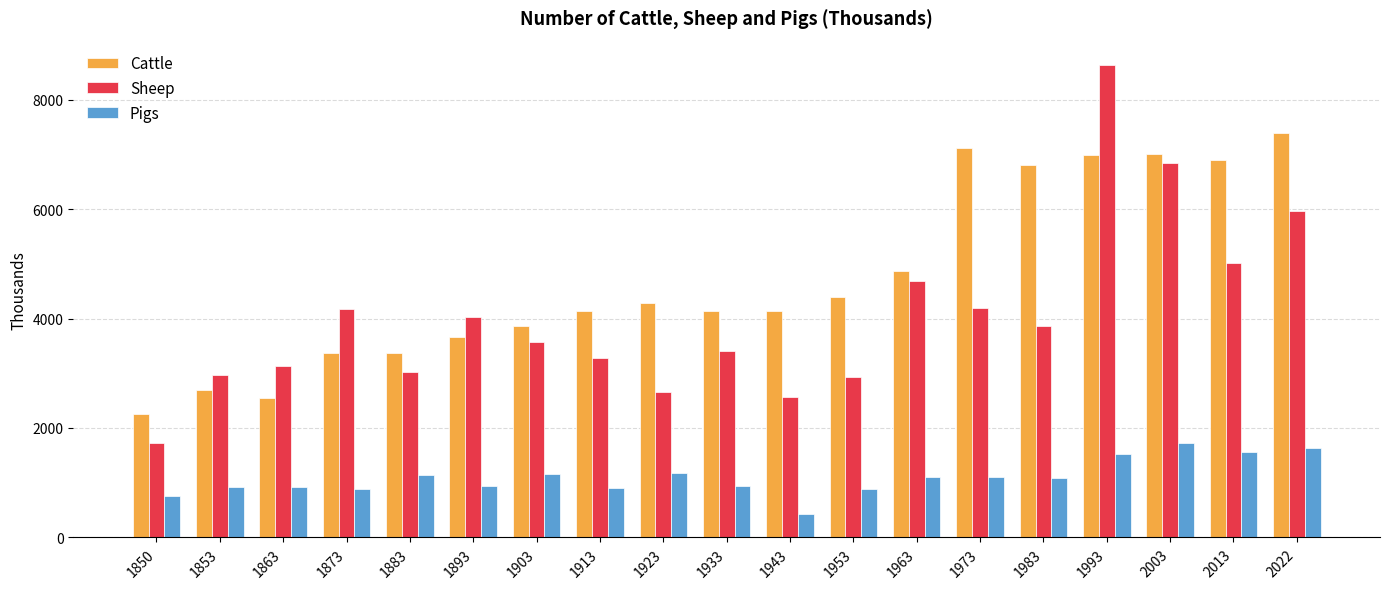

True or false: Pigs has a value of 2902 at 2003.

False